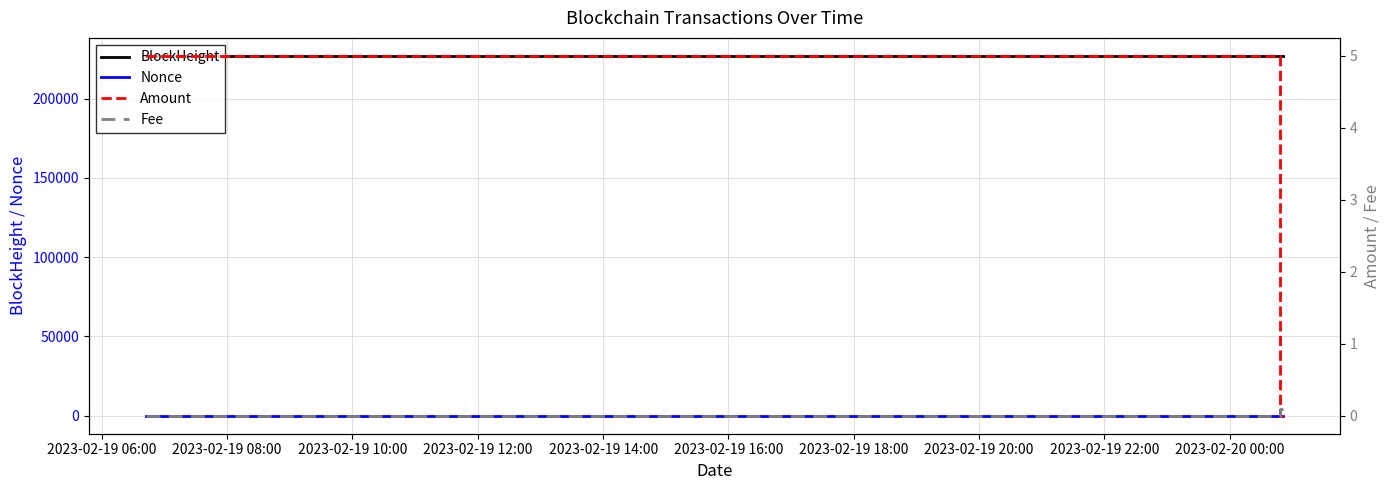

Reading right to left, what are all the values shown in this chart?

BlockHeight: 226920.0	226919.0	226919.0	226704.0
Nonce: 2.0	1.0	0.0	1.0
Amount: 0.0	0.0	1.5	5.0
Fee: 0.1	0.1	0.1	0.0